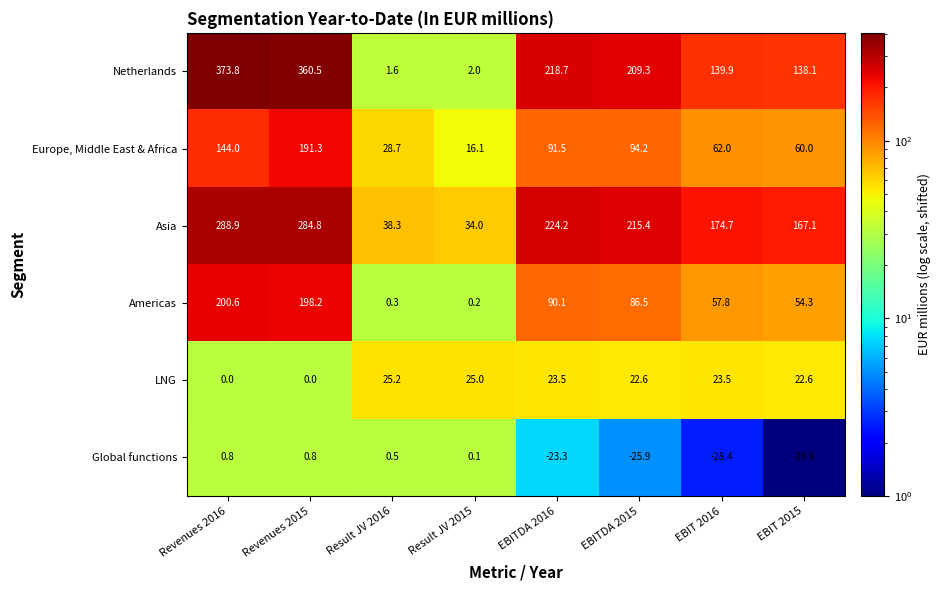

Which series has the largest range (max minus min)?

Netherlands